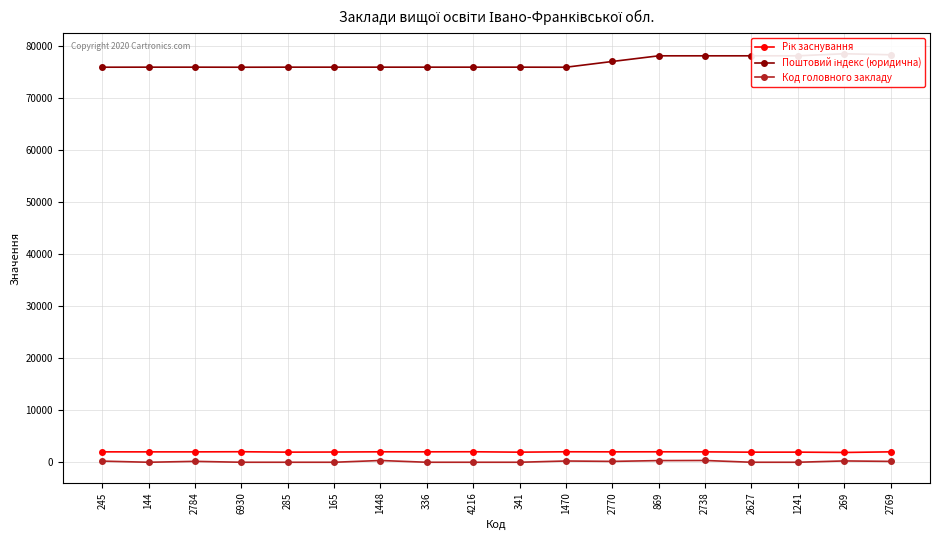

How many data points in Код головного закладу are above 165?

7